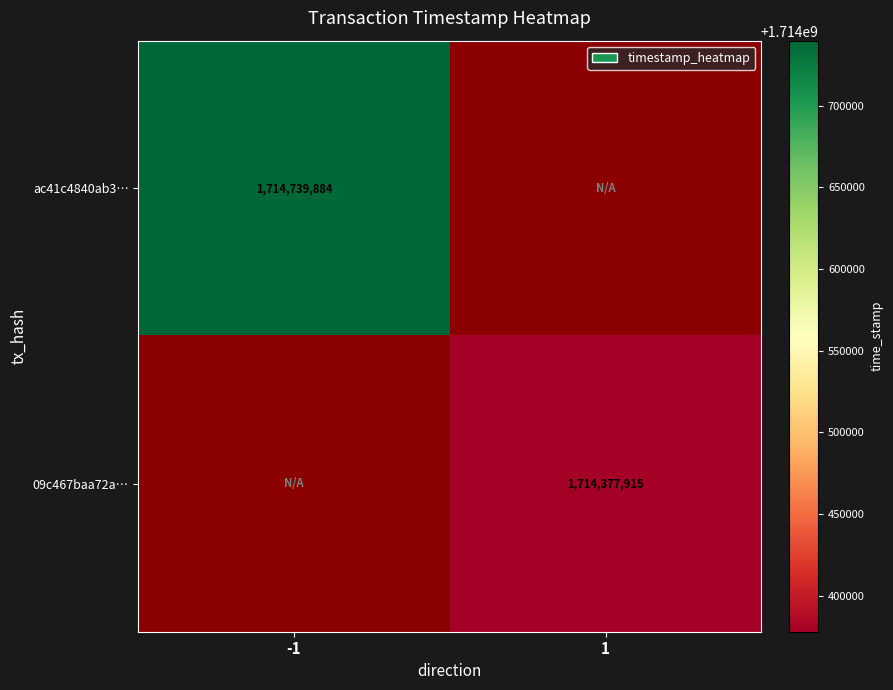

True or false: 09c467baa72a… has a value of 1714377915 at 1.

True